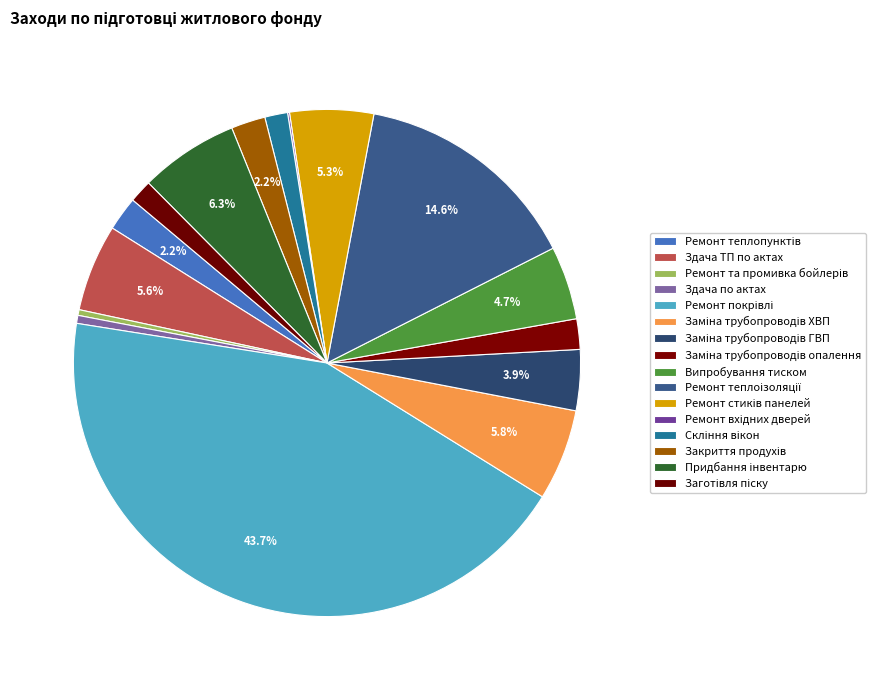

What is the change in value from Заміна трубопроводів ГВП to Заміна трубопроводів опалення?

-80